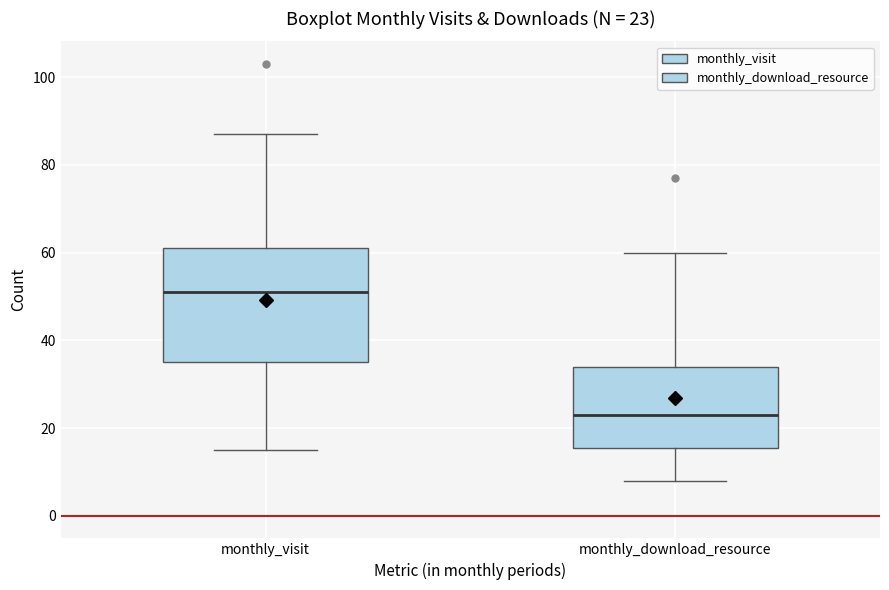

Comparing the boxes themselves (not the whiskers), which one is the tallest?

monthly_visit